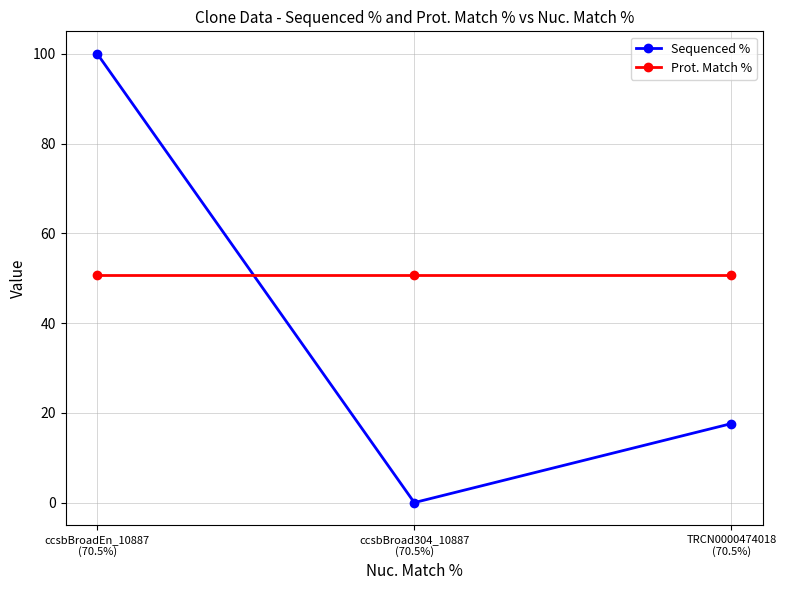

Is it true that Prot. Match % equals 66.2 at ccsbBroadEn_10887
(70.5%)?

False